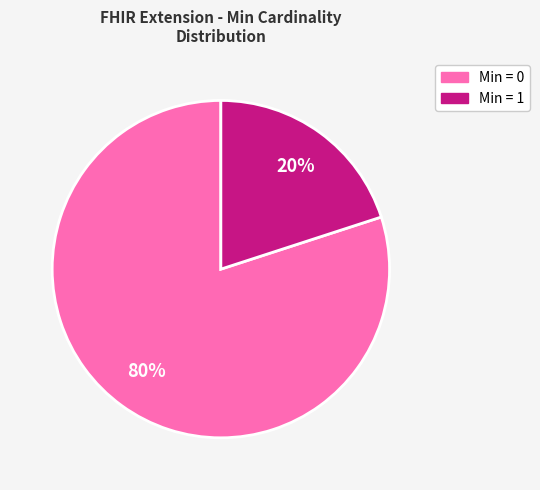

How many slices are in this pie chart?

2